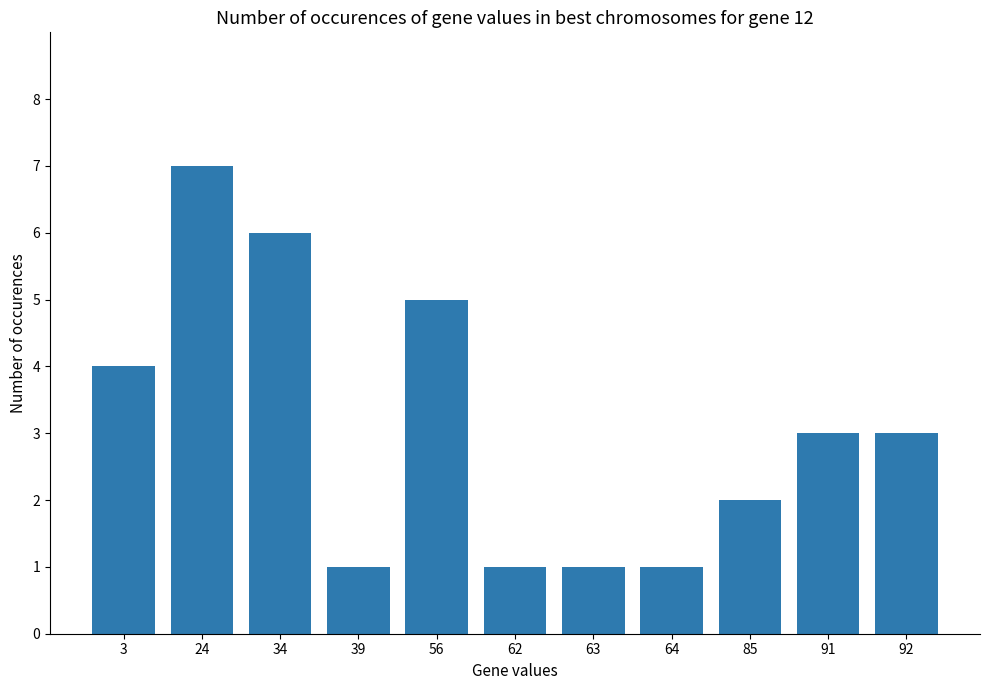

What is the change in value from 24 to 56?

-2